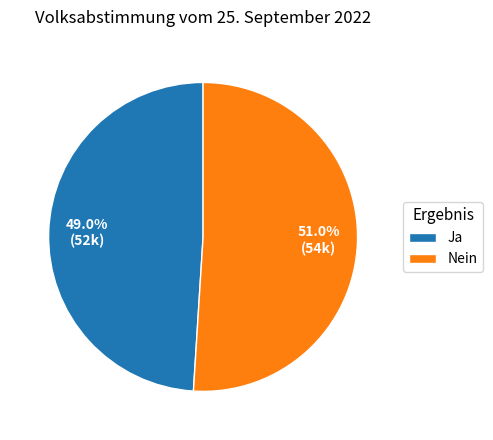

Does any single category account for the majority?

Yes